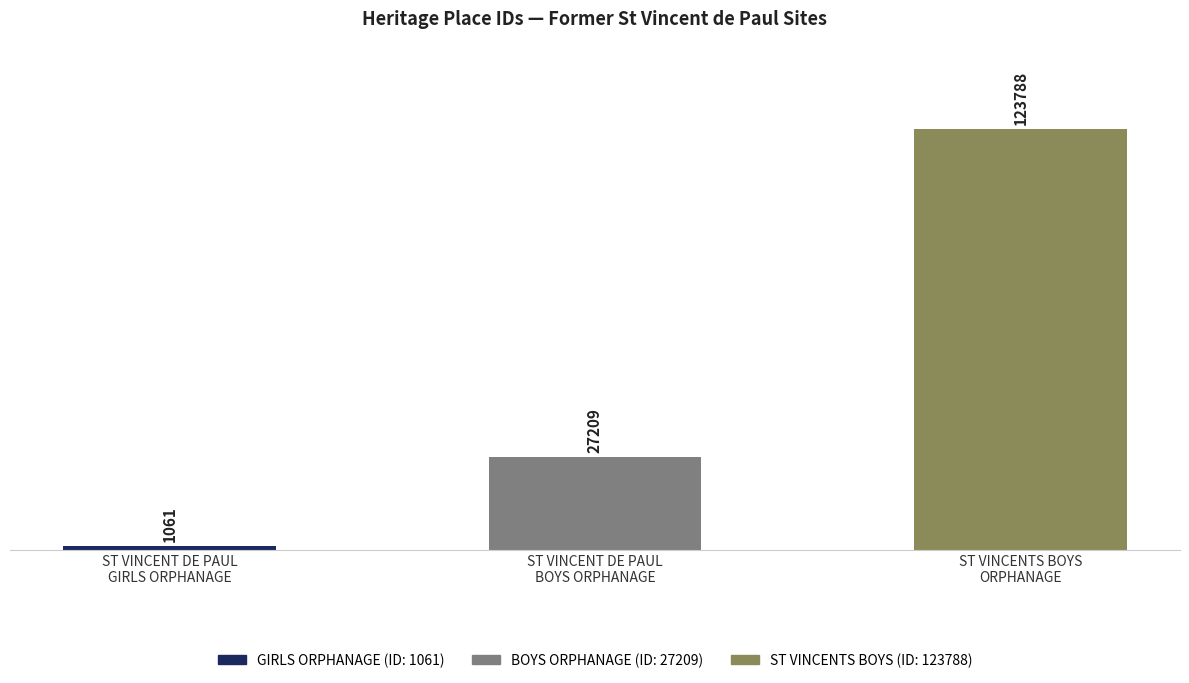

Which category has the lowest value across all series?

FORMER ST VINCENT DE PAULS GIRLS ORPHANAGE